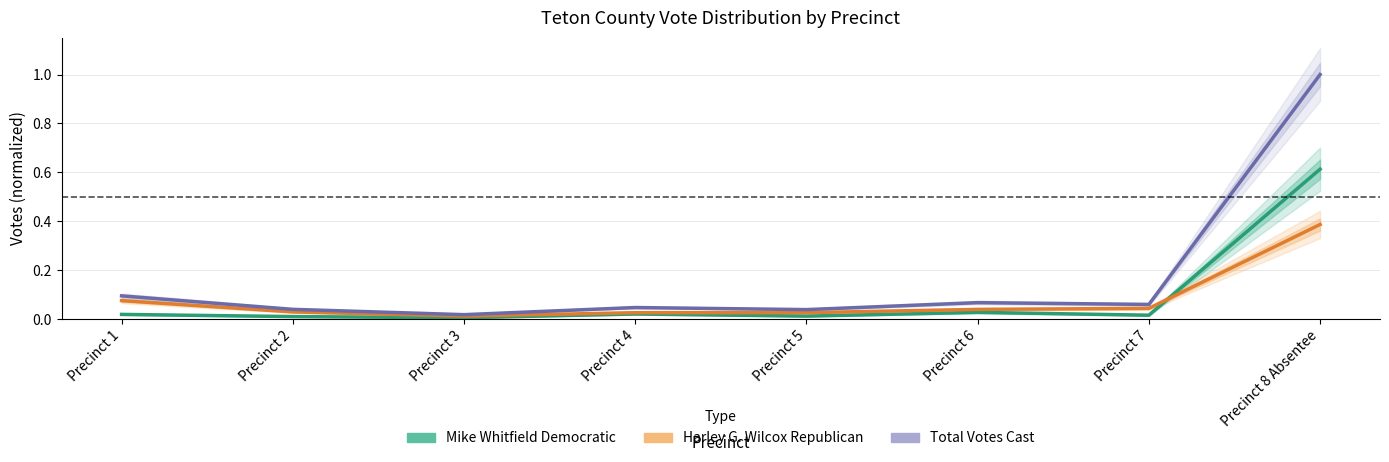

Does the chart display data point markers on the line(s)?

No